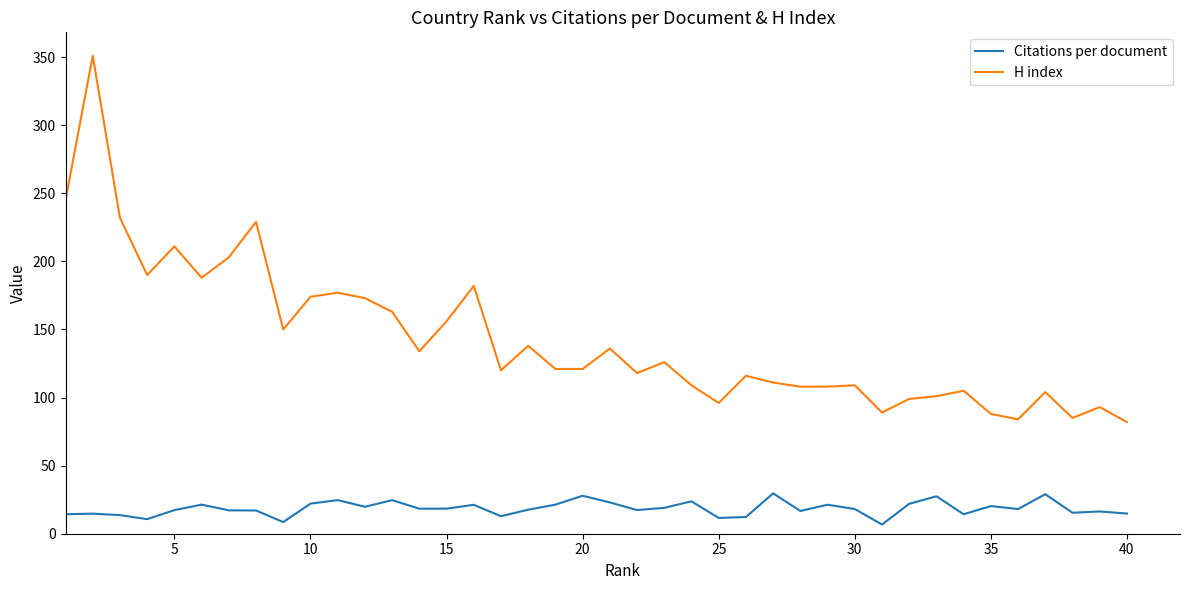

True or false: Citations per document and H index cross at least once.

False